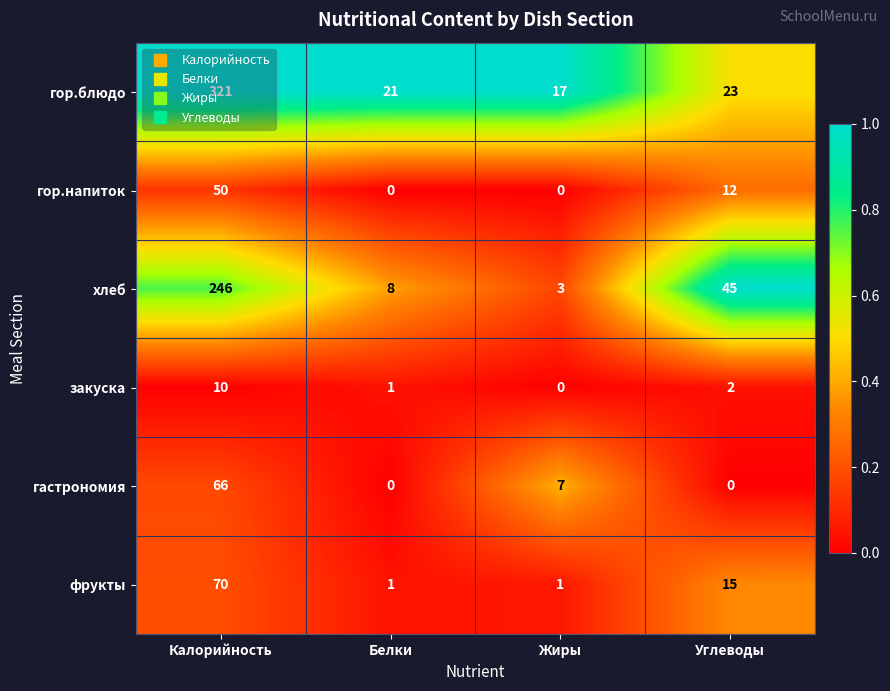

How many фрукты values are between 1 and 70?

4